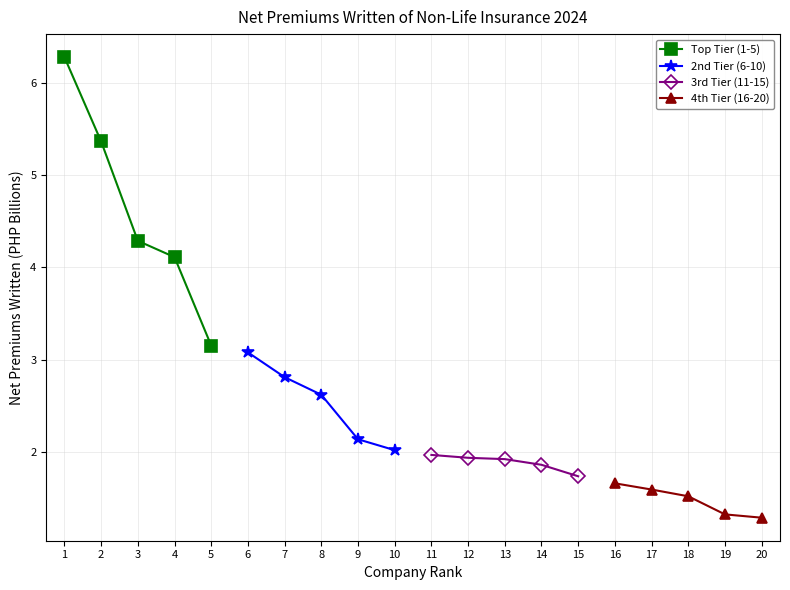

What is the sum of all Top Tier (1-5) values?

23.2